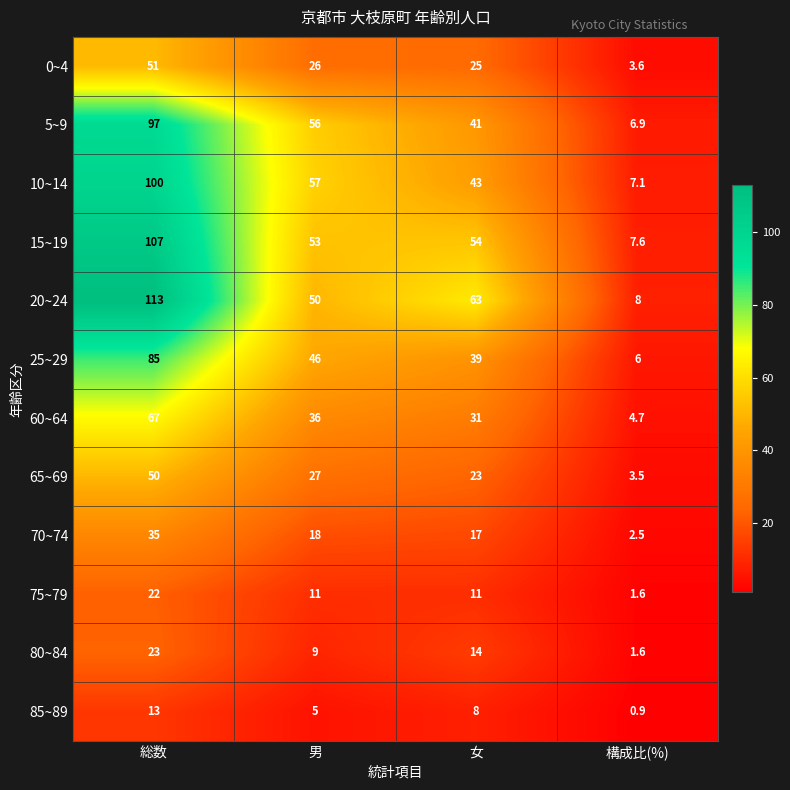

Which series changed the most between 総数 and 男?

20~24